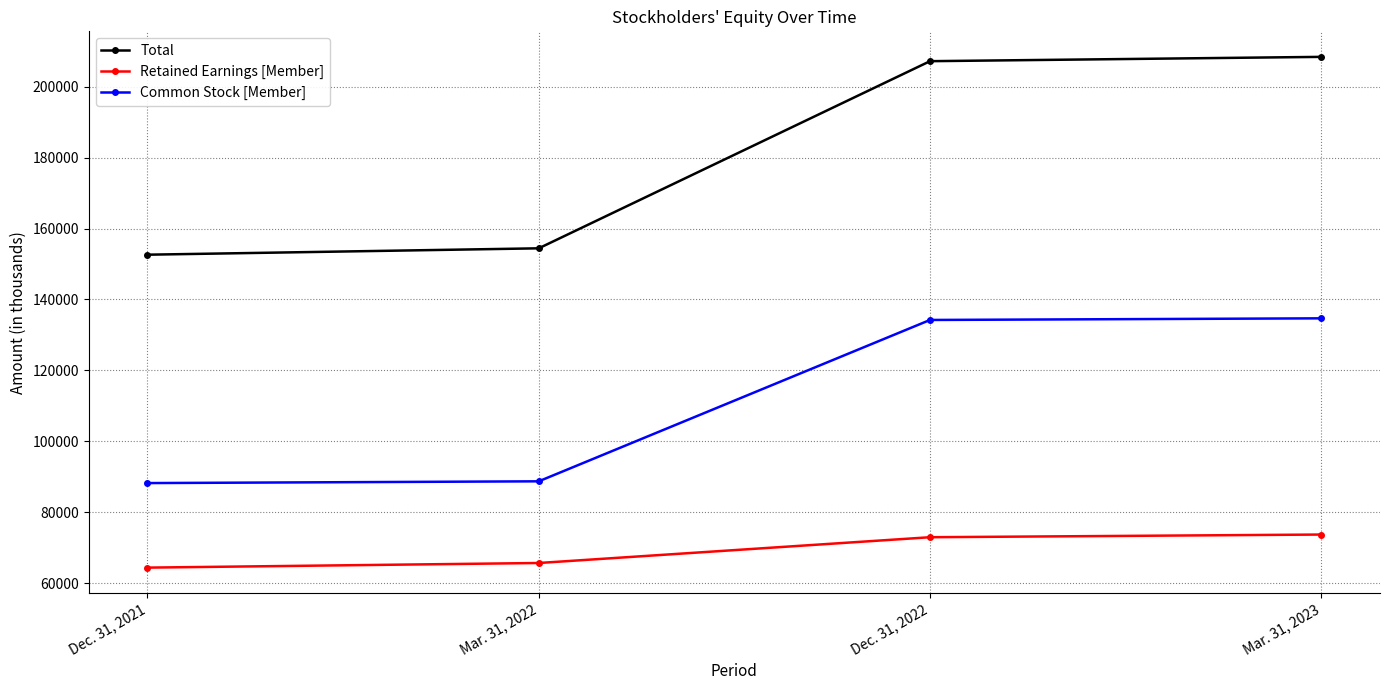

The Common Stock [Member] series shows 134220 at Dec. 31, 2022. True or false?

True